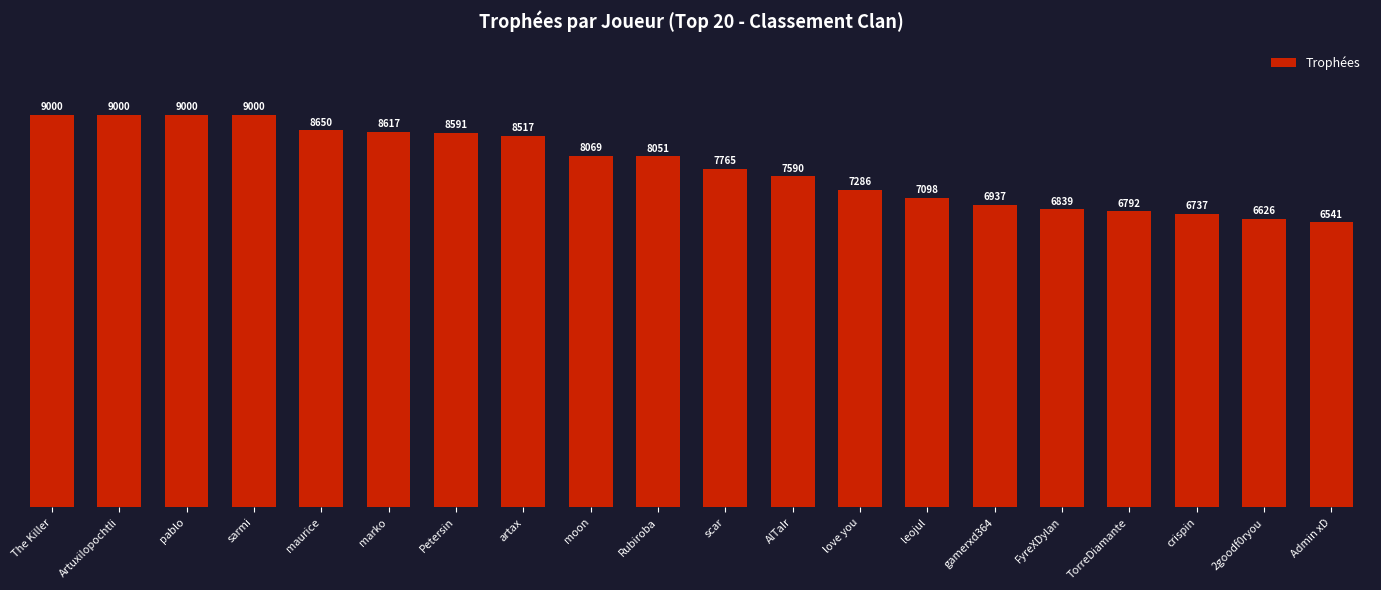

What is the smallest value displayed?

6541